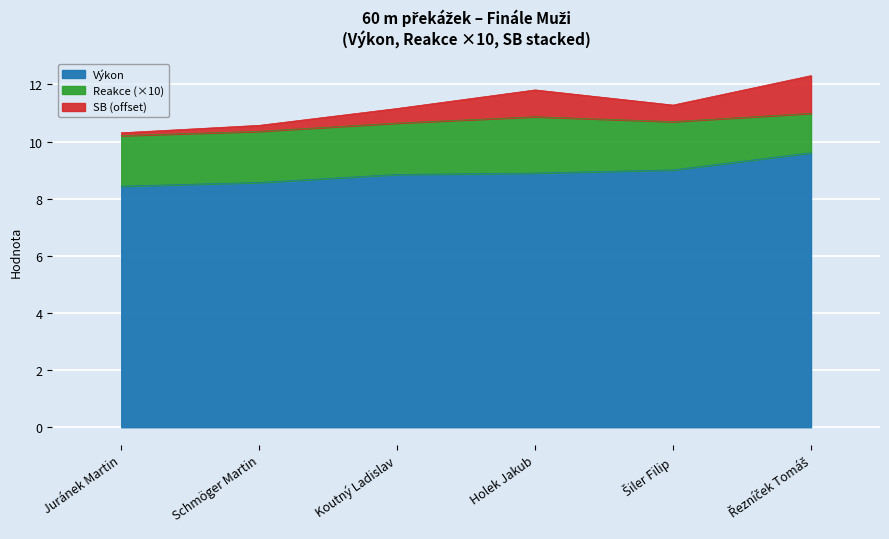

What is the minimum value for Výkon?

8.4